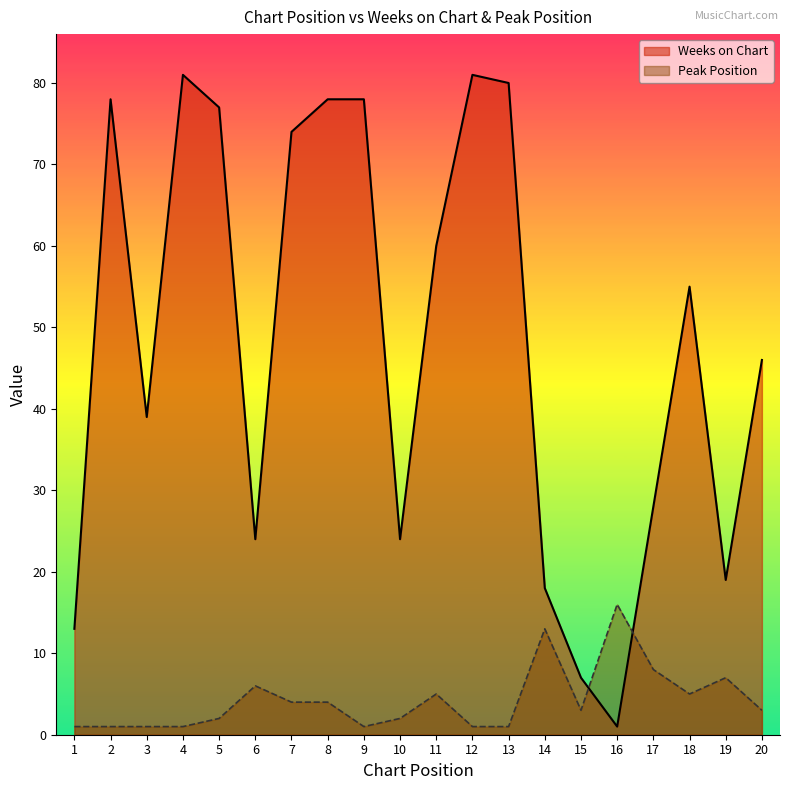

Between 10 and 14, which series saw the biggest shift?

Peak Position